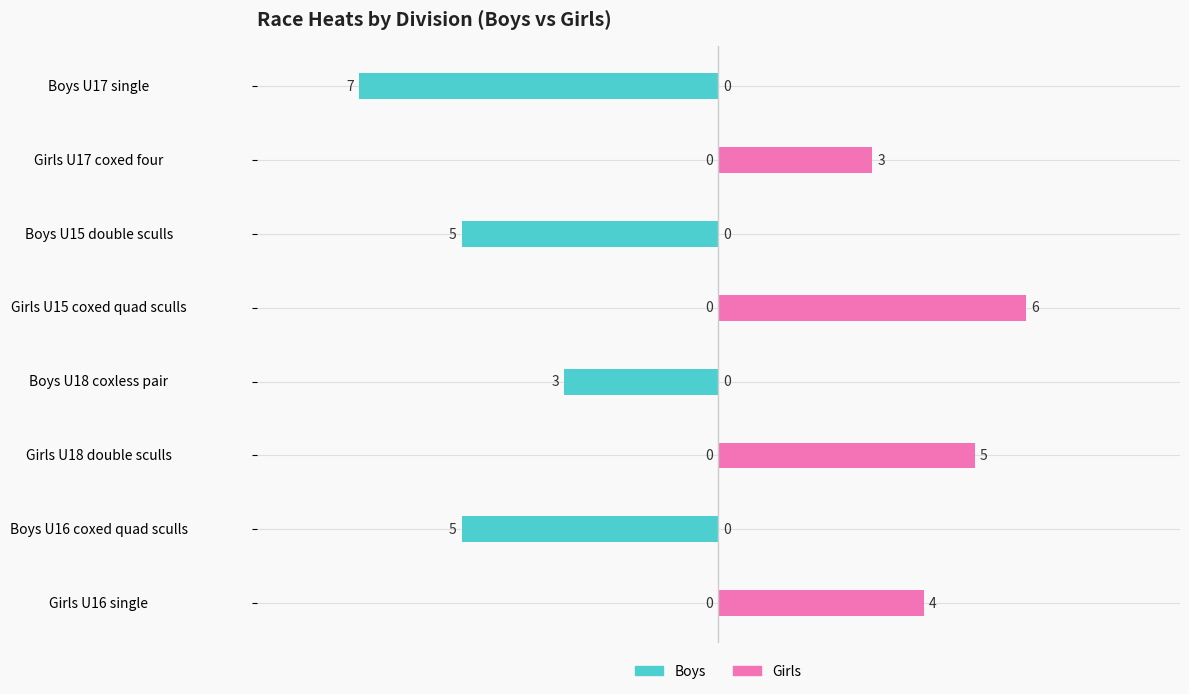

How many Girls values are between 0 and 5?

7